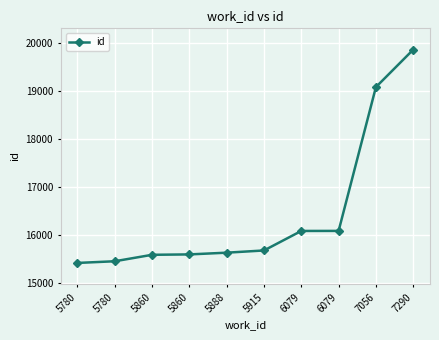

Does the chart display data point markers on the line(s)?

Yes